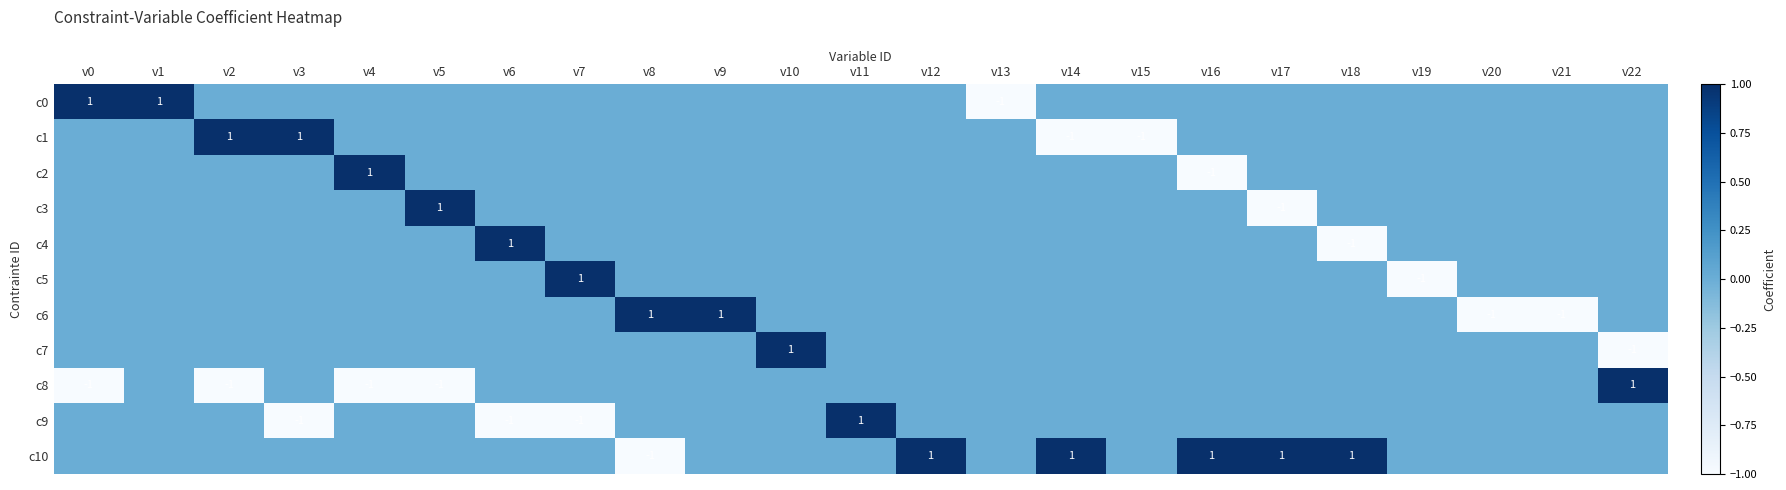

The c5 series shows -1 at v19. True or false?

True